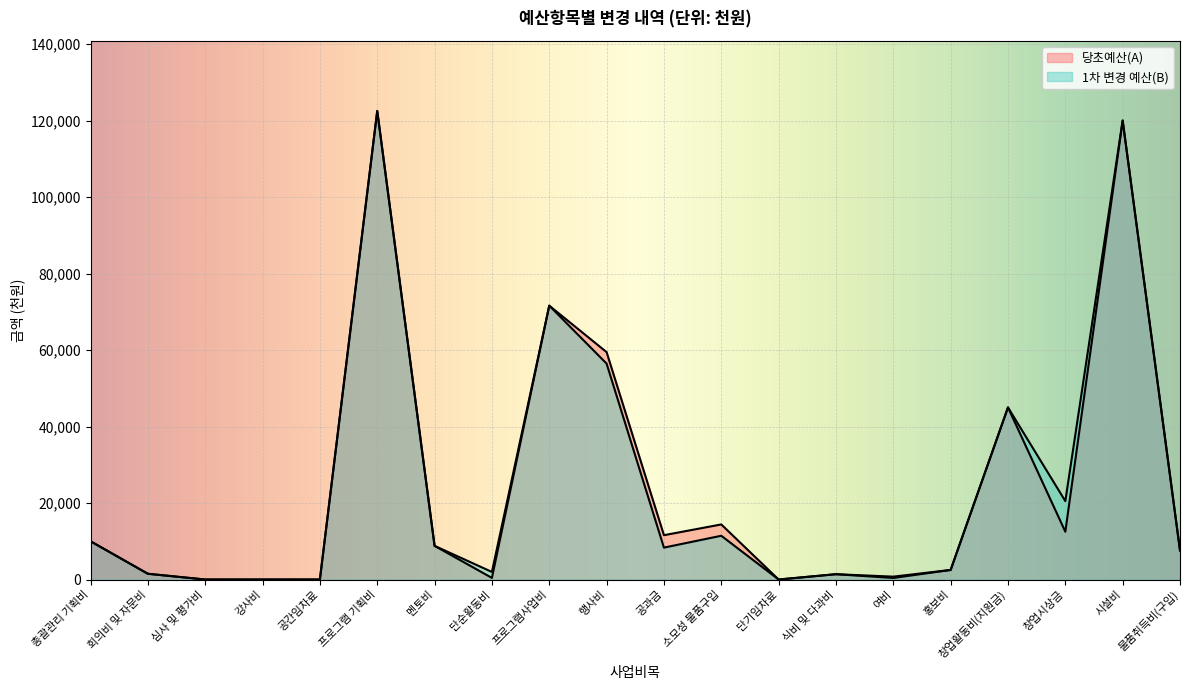

What is the approximate value of 당초예산(A) at 물품취득비(구입), to the nearest 100?

7600